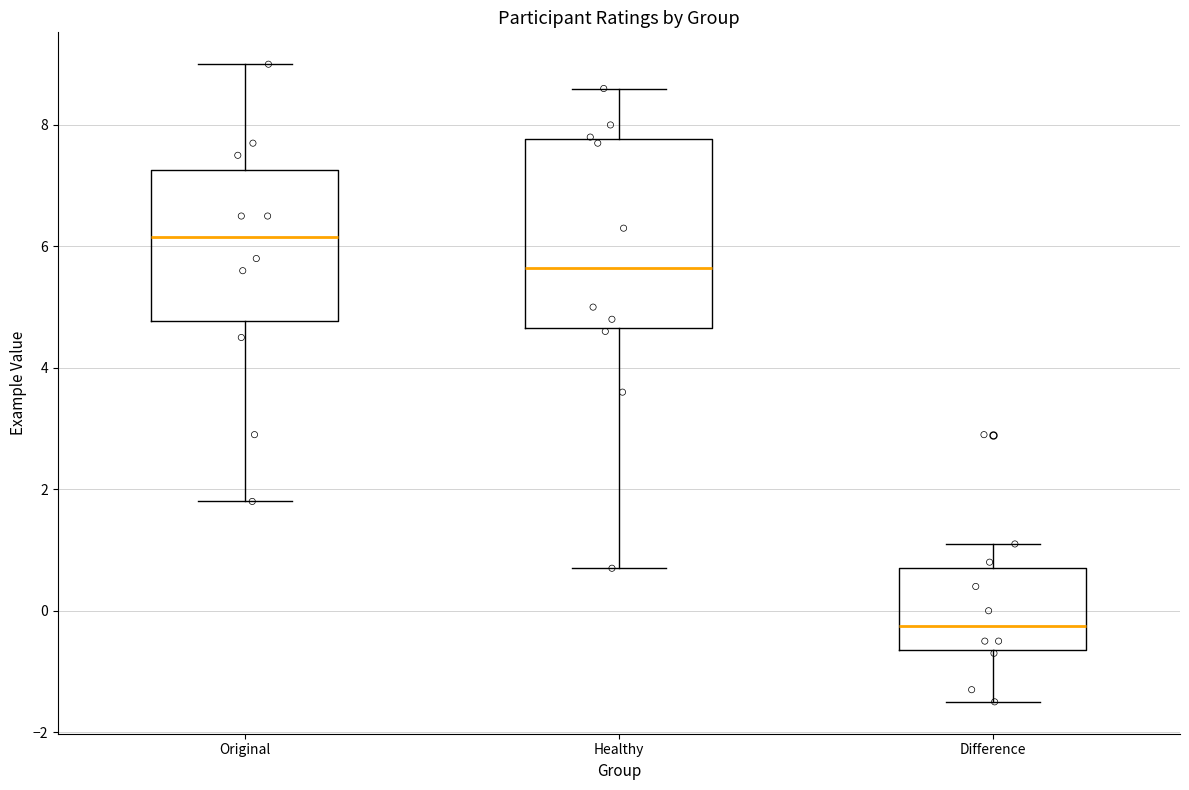

Comparing the boxes themselves (not the whiskers), which one is the tallest?

Healthy